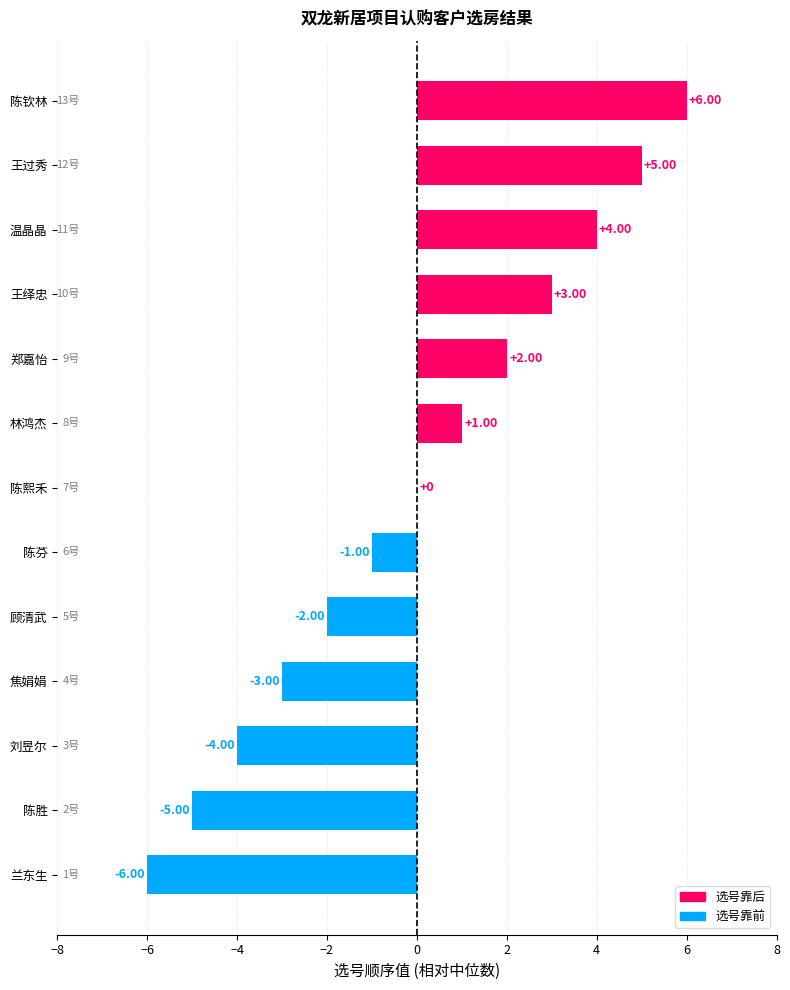

Which has a higher value, 顾清武 or 林鸿杰?

林鸿杰